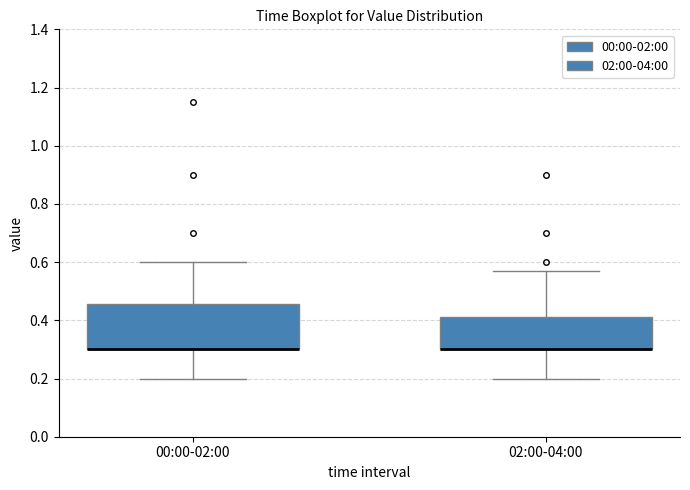

Where does the lower whisker of the box for 00:00-02:00 end on the y-axis? The values are not printed on the chart, so give them approximately, as read against the axis.

0.20